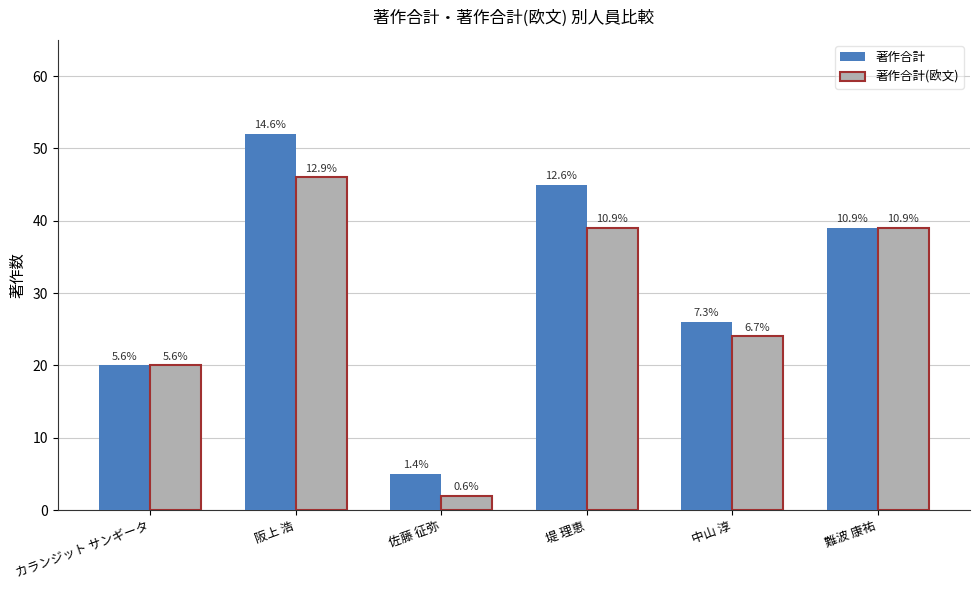

What is the label of the 3rd bar from the left?

佐藤 征弥